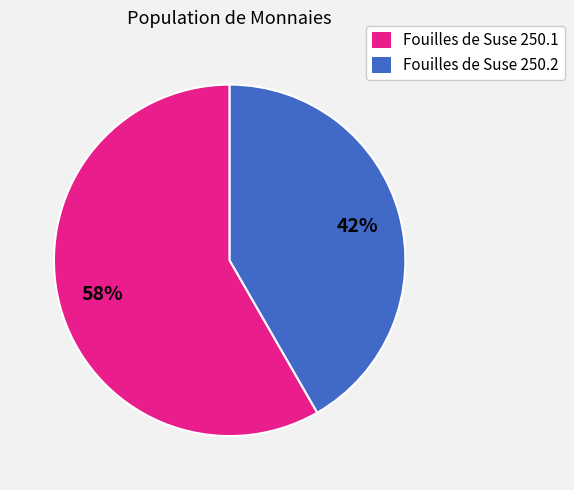

Which category has the biggest portion of the pie?

Fouilles de Suse 250.1